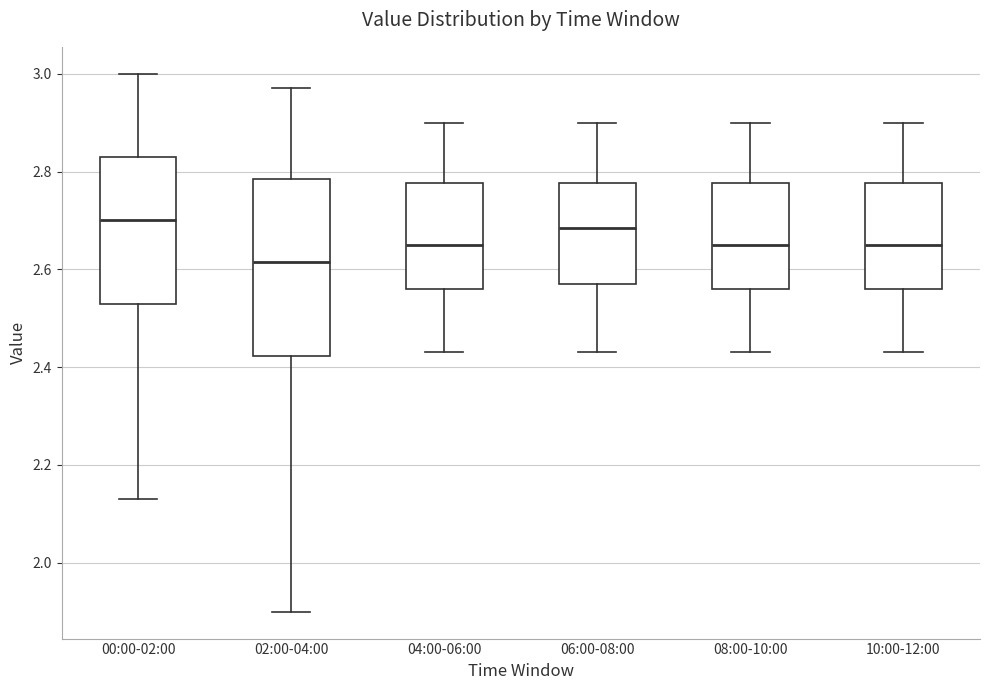

Comparing the boxes themselves (not the whiskers), which one is the tallest?

02:00-04:00